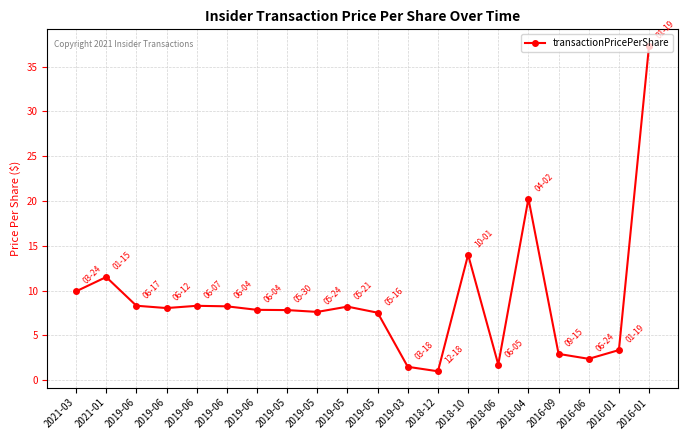

What is the label of the 14th point from the left?

2018-10